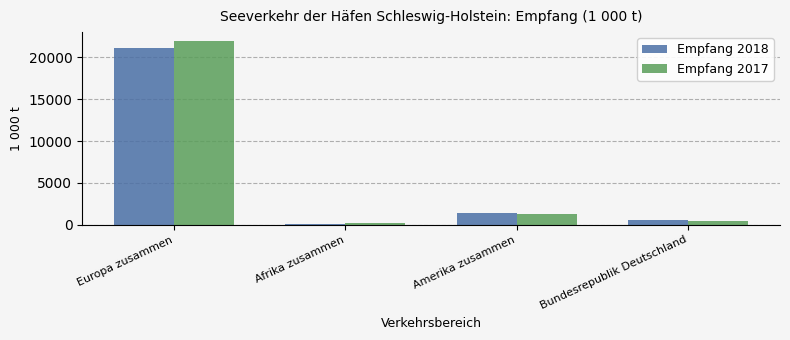

True or false: Empfang 2018 has a value of 21148.9 at Europa zusammen.

True